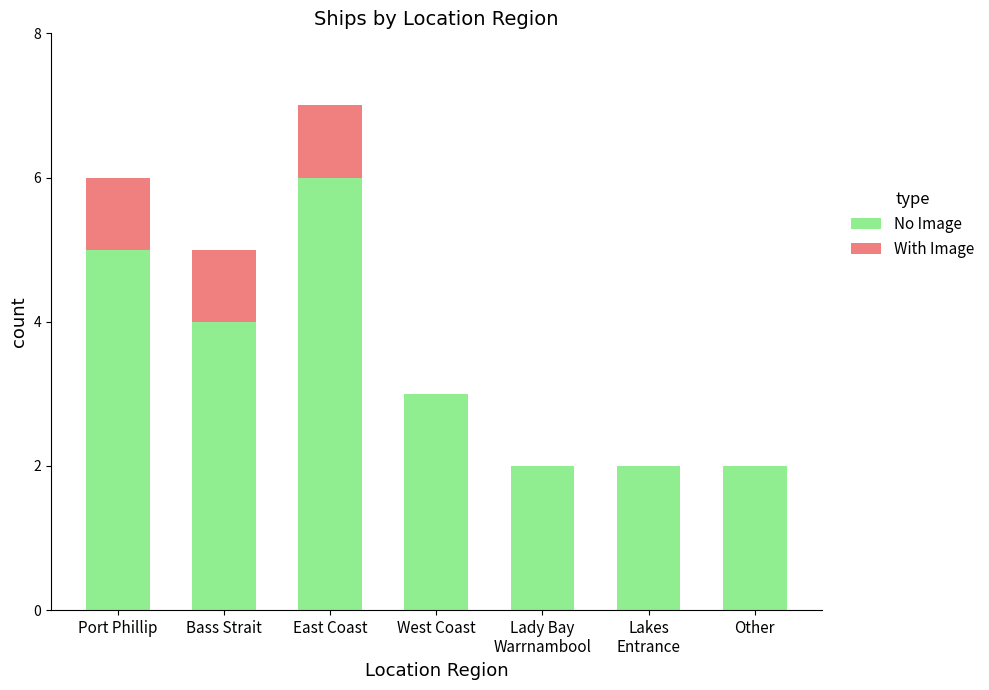

Which category has the highest value in the No Image series?

East Coast